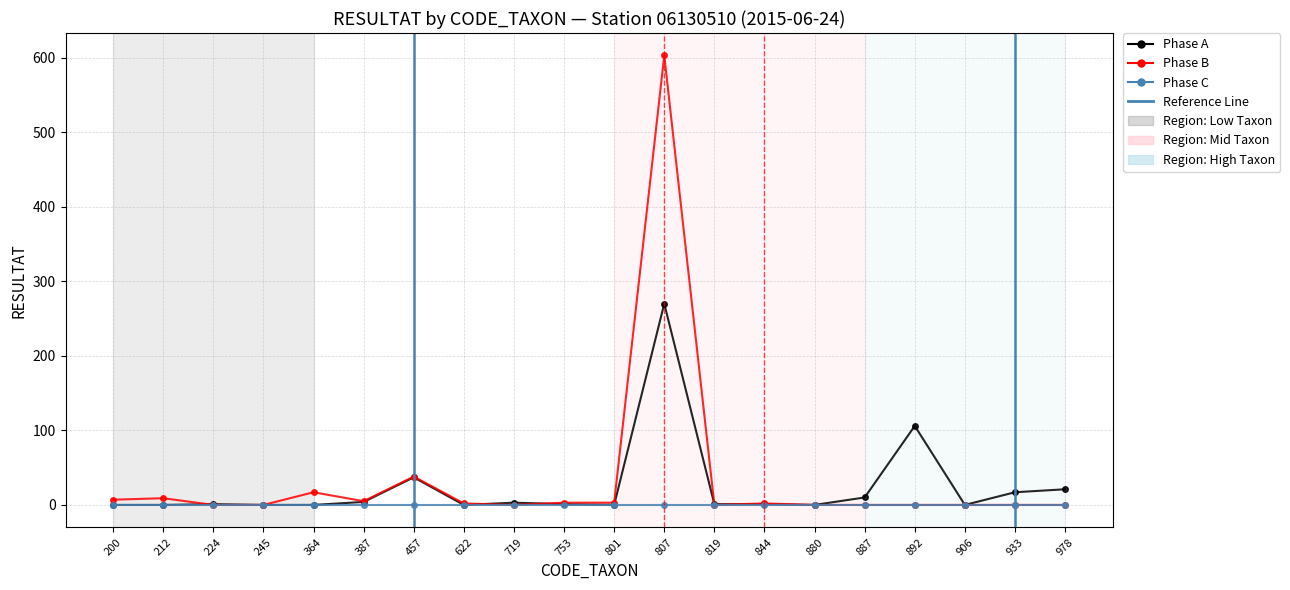

The Phase C series shows 0 at 457. True or false?

True